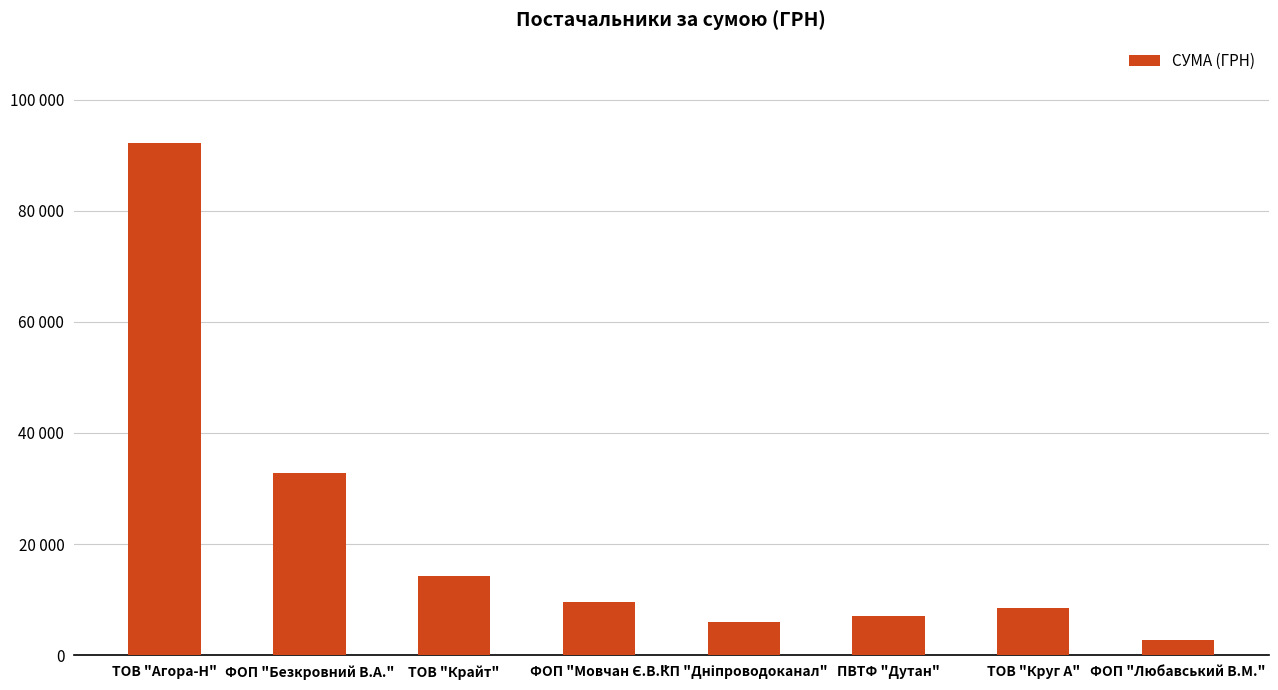

Where is the data nearest to the value 47431?

ФОП "Безкровний В.А."